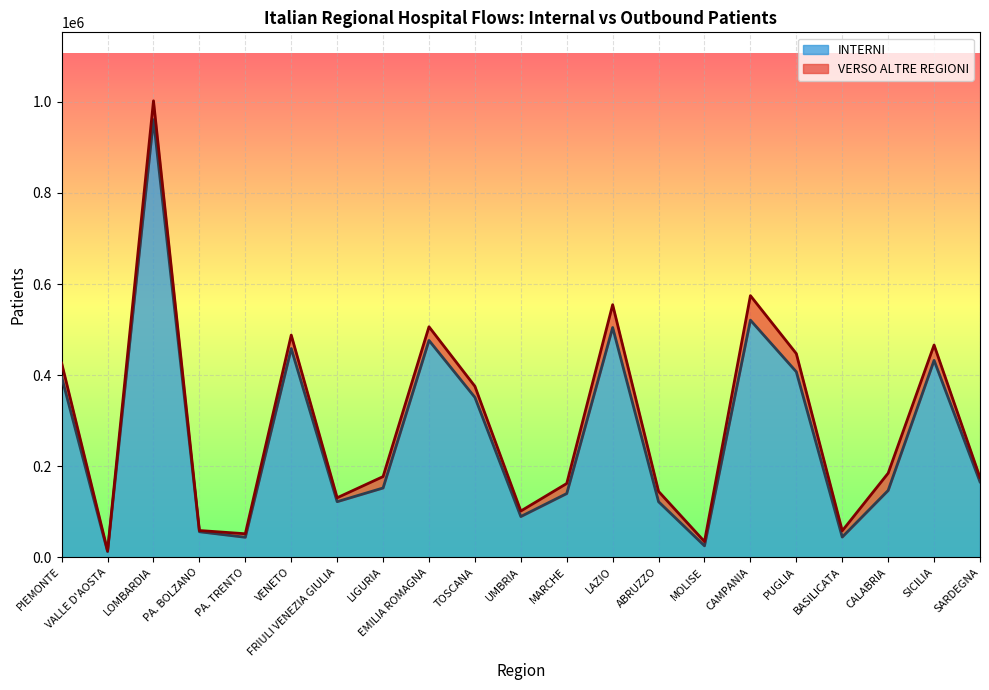

What is the total value across all series at TOSCANA?

375339